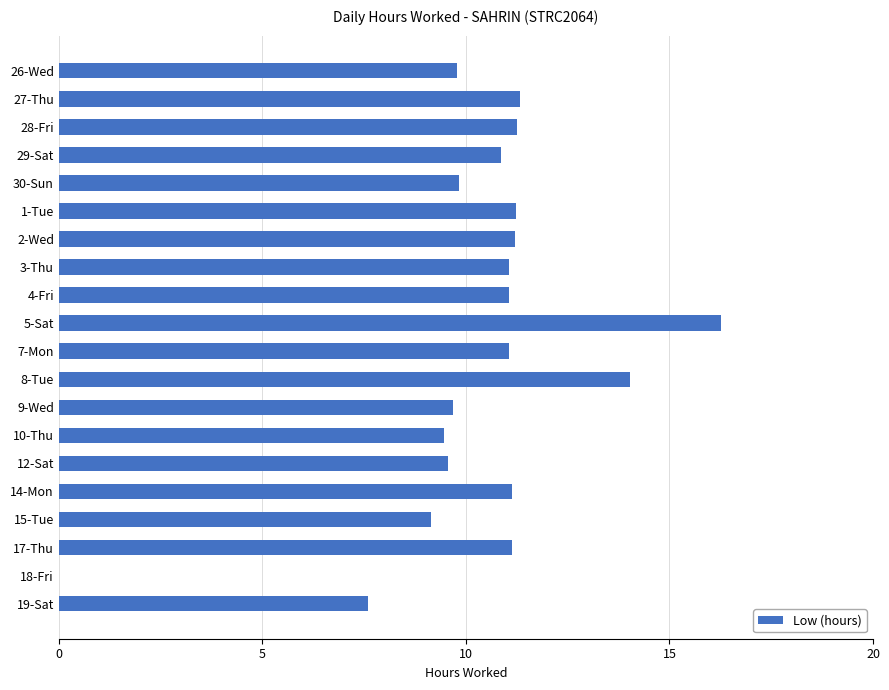

Which category has the highest value across all series?

5-Sat